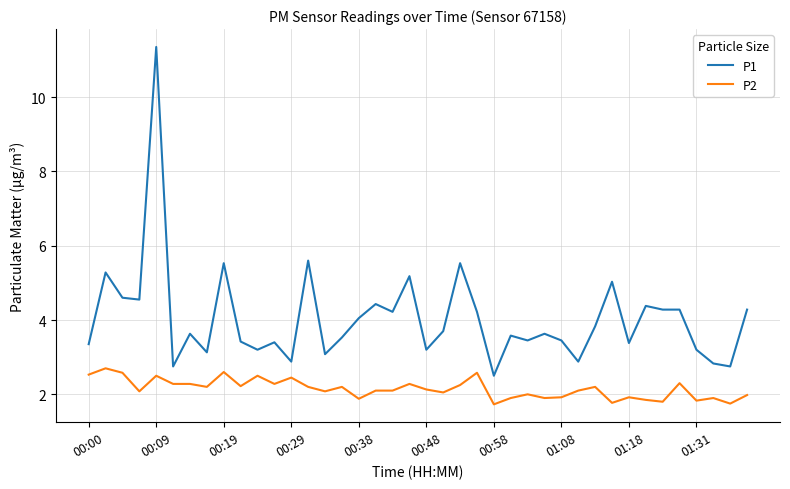

What is the minimum value for P1?

2.5